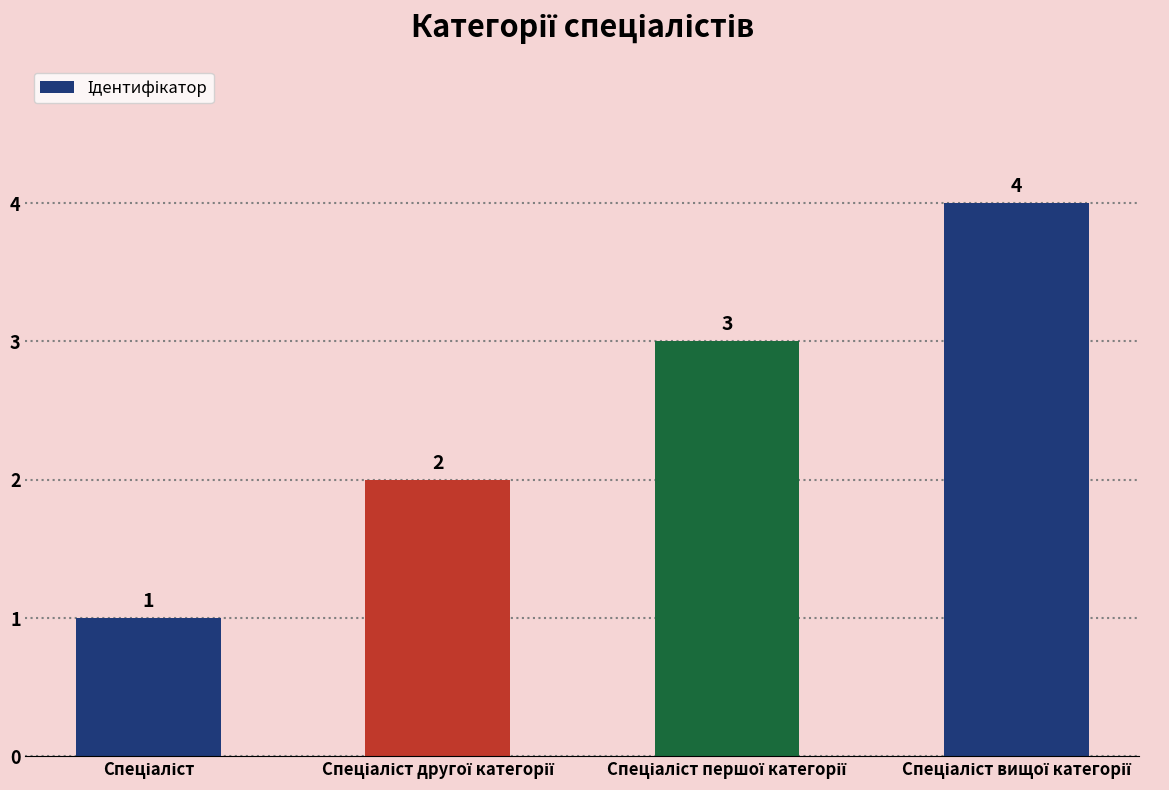

What is the value of the 1st bar from the left?

1